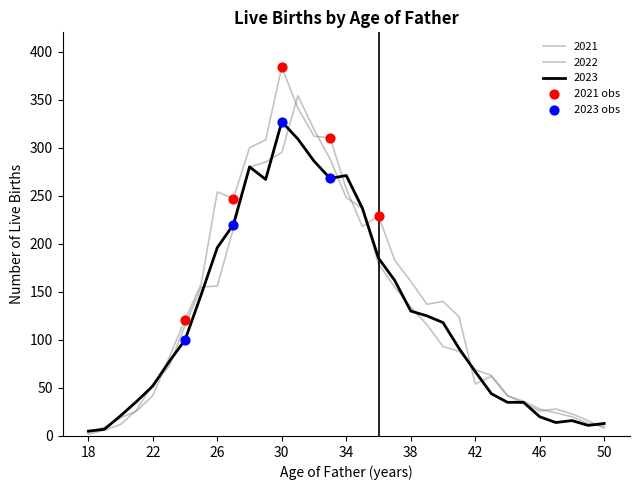

Does the chart have visible grid lines?

No